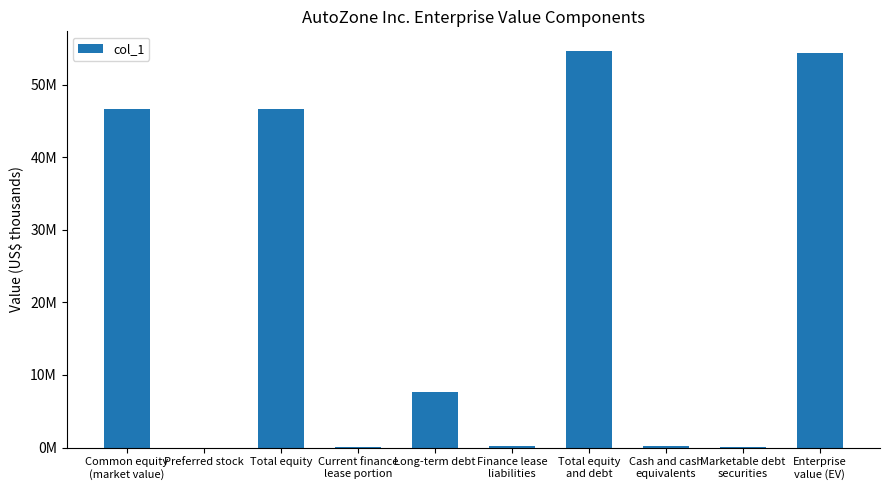

Between Long-term debt and Cash and cash
equivalents, which is larger?

Long-term debt